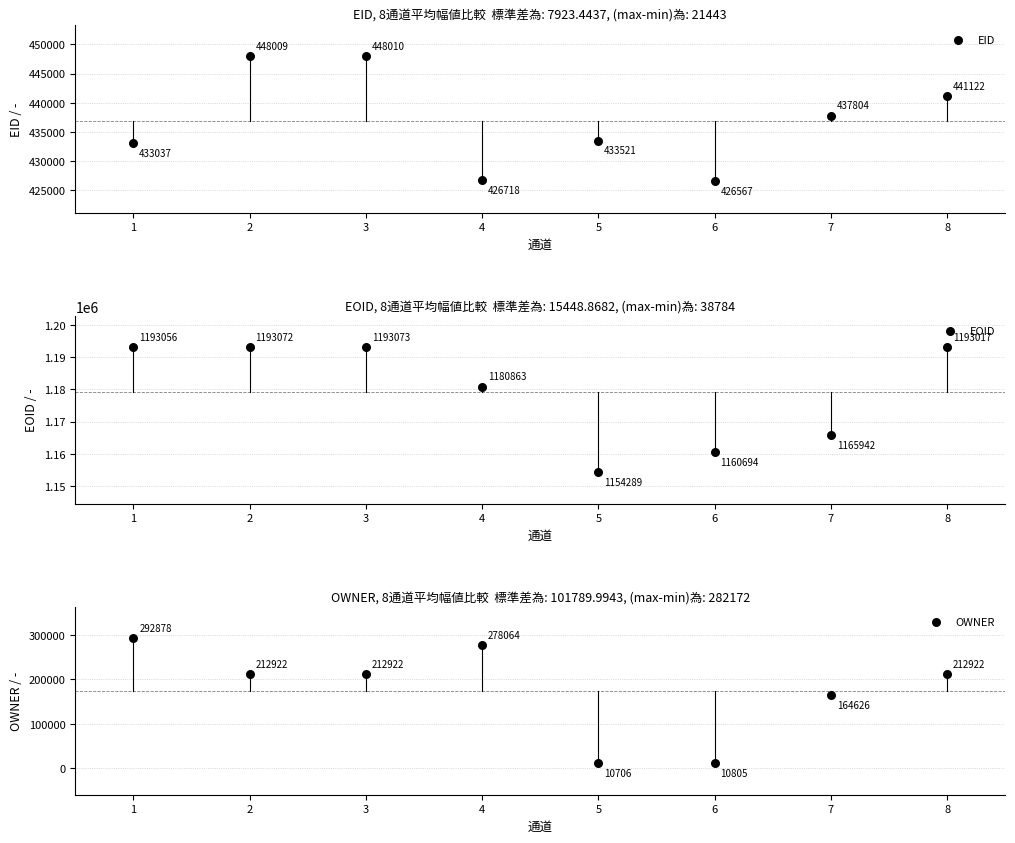

What are all the series names shown in the legend?

EID, EOID, OWNER